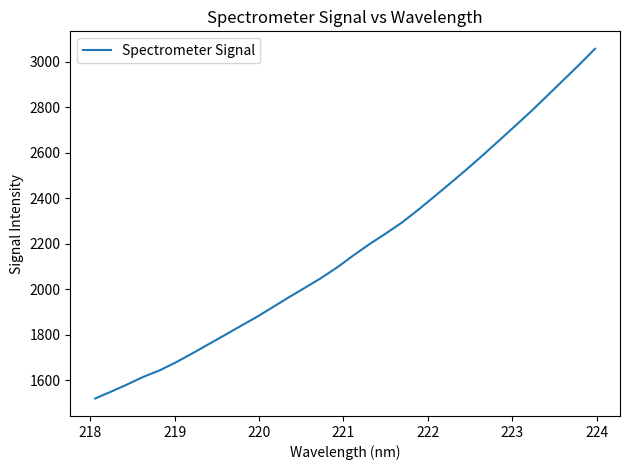

What is the greatest value displayed?

3057.4